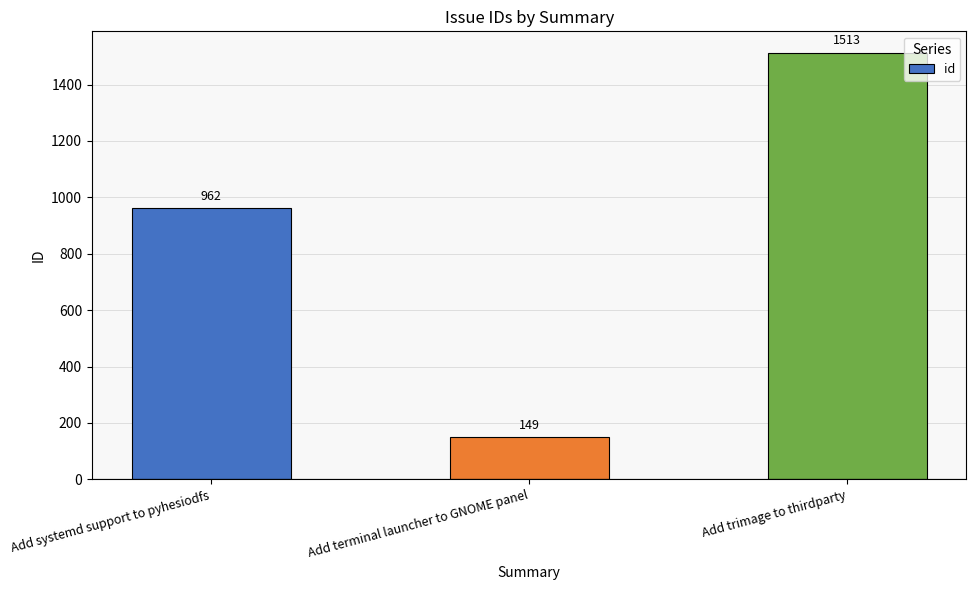

Does the chart contain stacked bars?

No